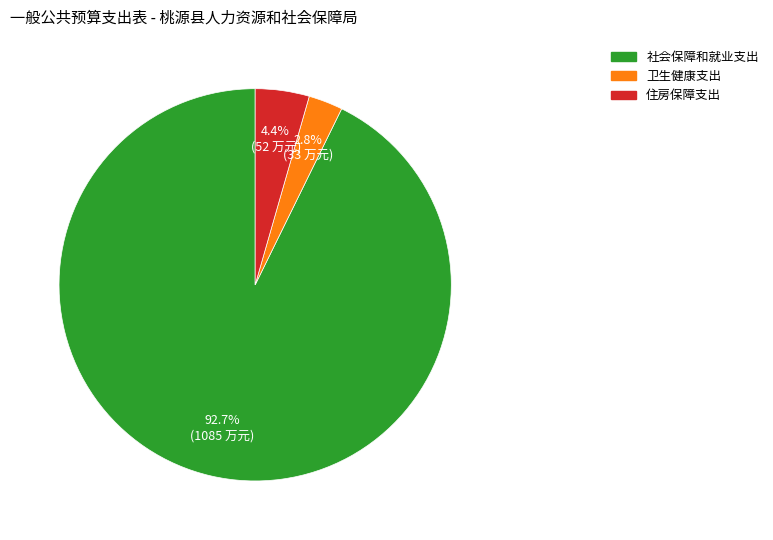

Is there a majority slice in this chart?

Yes